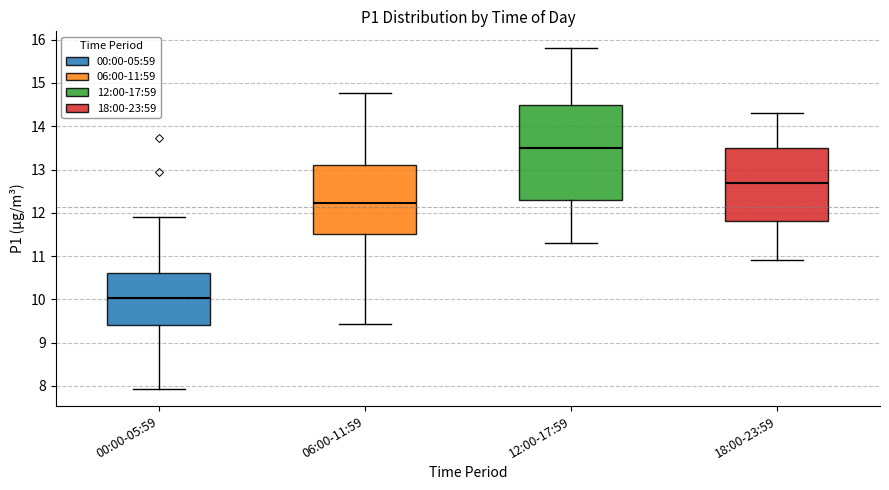

Reading left to right, transcribe this box plot: for each box, give where its median line is, the range the box spans, and where its two whiskers end, as read against the y-axis. The values are not printed on the chart, so give them approximately, as read against the axis.

00:00-05:59: median 10.0, box 9.4 to 10.6, whiskers 7.9 to 11.9
06:00-11:59: median 12.2, box 11.5 to 13.1, whiskers 9.4 to 14.8
12:00-17:59: median 13.5, box 12.3 to 14.5, whiskers 11.3 to 15.8
18:00-23:59: median 12.7, box 11.8 to 13.5, whiskers 10.9 to 14.3